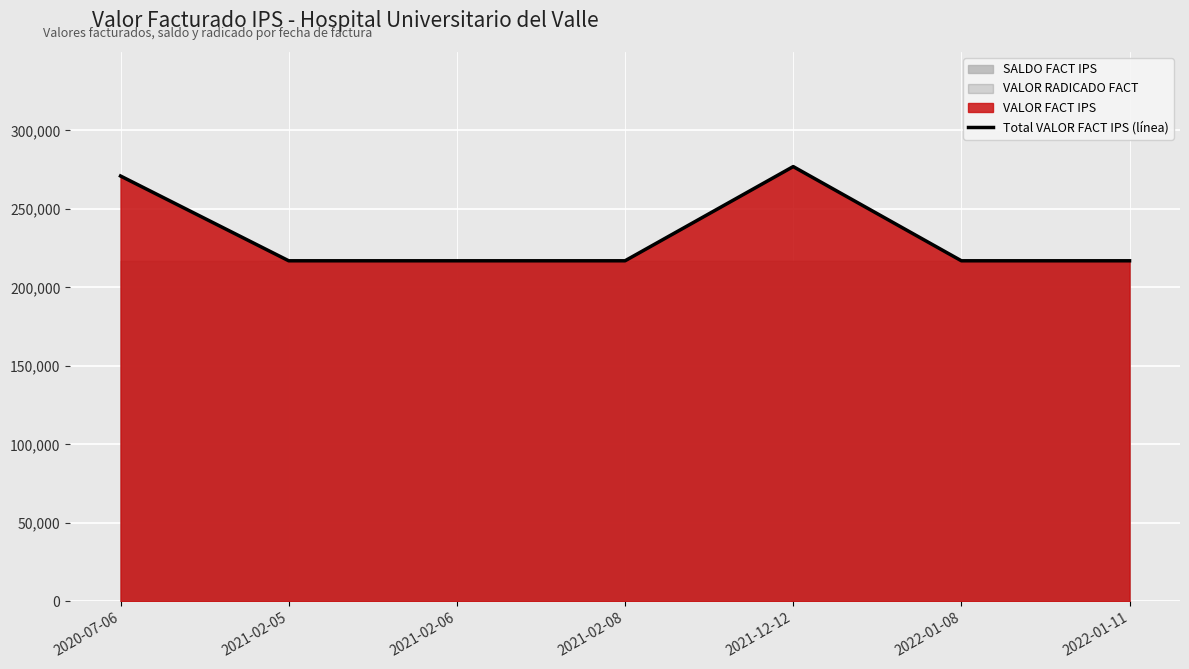

Between 2021-02-06 and 2021-02-08, which is larger?

2021-02-06